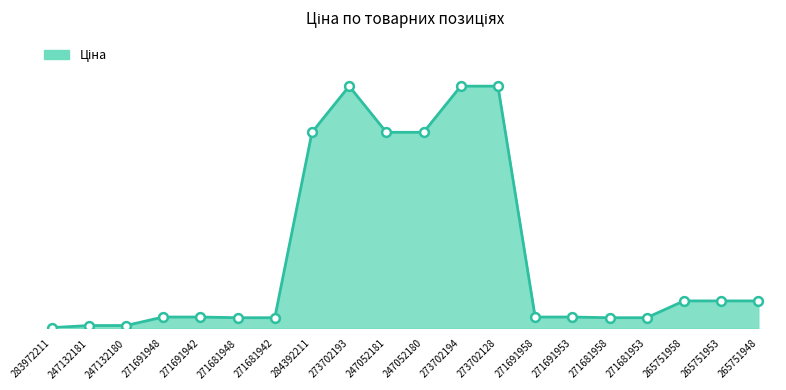

Which has a higher value, 273702128 or 271681953?

273702128